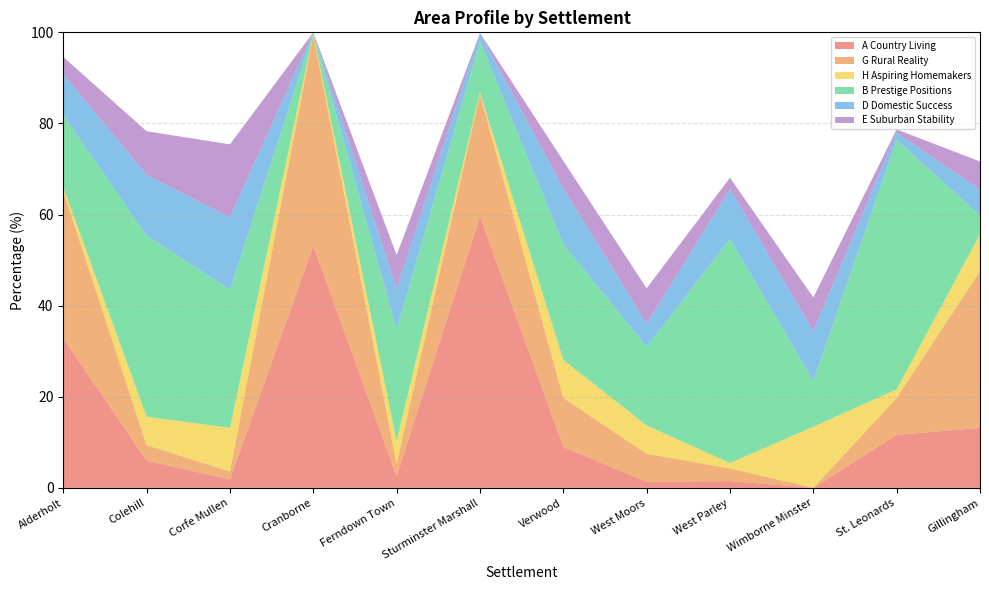

Reading left to right, extract all data points from this chart.

A Country Living: Alderholt=32.8	Colehill=6.0	Corfe Mullen=1.9	Cranborne=53.1	Ferndown Town=2.5	Sturminster Marshall=59.6	Verwood=9.0	West Moors=1.3	West Parley=1.5	Wimborne Minster=0.0	St. Leonards=11.6	Gillingham=13.2
G Rural Reality: Alderholt=32.3	Colehill=3.4	Corfe Mullen=1.7	Cranborne=46.3	Ferndown Town=2.8	Sturminster Marshall=26.9	Verwood=10.8	West Moors=6.2	West Parley=2.8	Wimborne Minster=0.0	St. Leonards=8.1	Gillingham=34.4
H Aspiring Homemakers: Alderholt=0.7	Colehill=6.2	Corfe Mullen=9.6	Cranborne=0.3	Ferndown Town=5.0	Sturminster Marshall=0.4	Verwood=8.3	West Moors=6.2	West Parley=1.1	Wimborne Minster=13.4	St. Leonards=1.9	Gillingham=8.1
B Prestige Positions: Alderholt=15.9	Colehill=39.8	Corfe Mullen=30.3	Cranborne=0.3	Ferndown Town=24.5	Sturminster Marshall=11.2	Verwood=25.5	West Moors=17.3	West Parley=49.2	Wimborne Minster=10.1	St. Leonards=54.8	Gillingham=4.1
D Domestic Success: Alderholt=9.0	Colehill=13.3	Corfe Mullen=15.8	Cranborne=0.0	Ferndown Town=9.0	Sturminster Marshall=1.7	Verwood=12.2	West Moors=5.1	West Parley=10.9	Wimborne Minster=10.9	St. Leonards=1.6	Gillingham=5.7
E Suburban Stability: Alderholt=3.8	Colehill=9.6	Corfe Mullen=16.0	Cranborne=0.0	Ferndown Town=7.4	Sturminster Marshall=0.1	Verwood=6.0	West Moors=7.8	West Parley=2.5	Wimborne Minster=7.4	St. Leonards=0.7	Gillingham=6.2